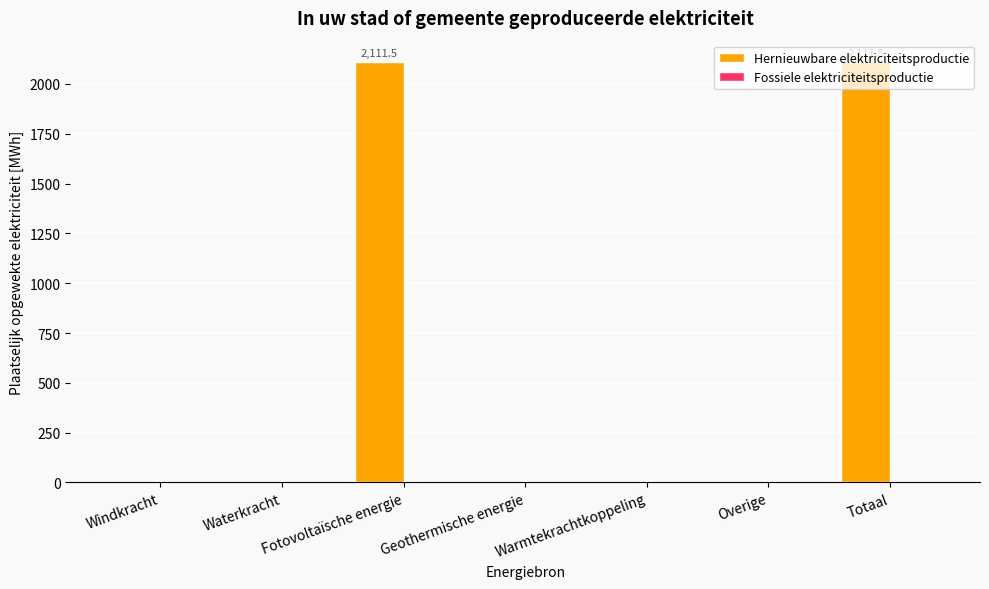

What is the maximum value shown in the chart?

2111.5